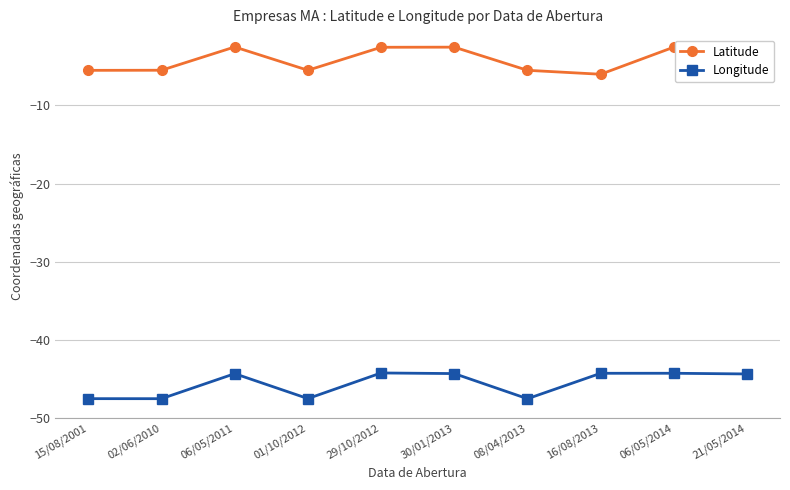

What is the label of the 2nd point from the right?

06/05/2014